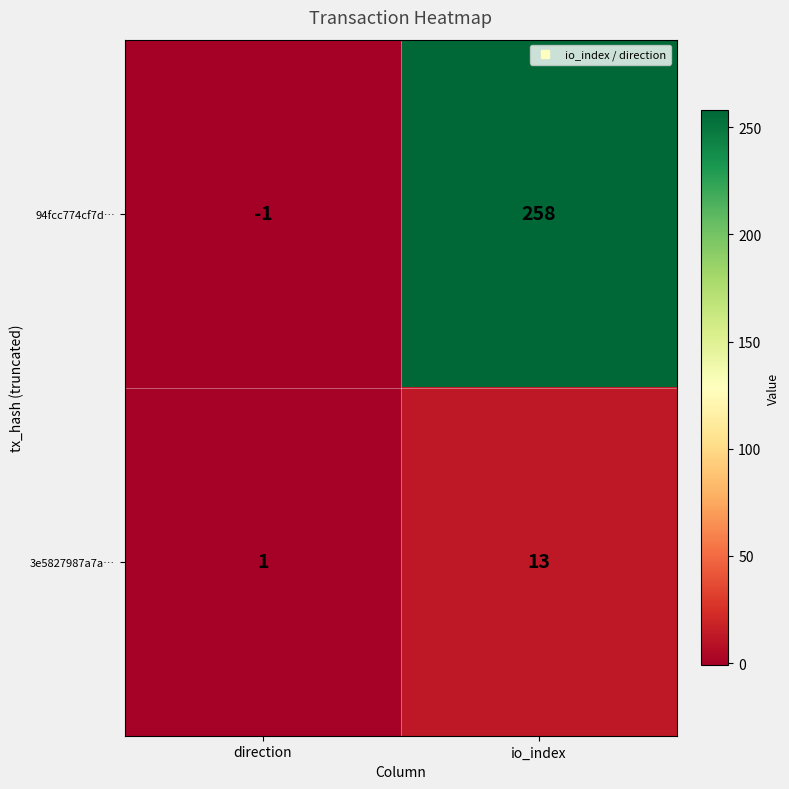

Reading left to right, what are all the values shown in this chart?

94fcc774cf7d…: direction=-1	io_index=258
3e5827987a7a…: direction=1	io_index=13